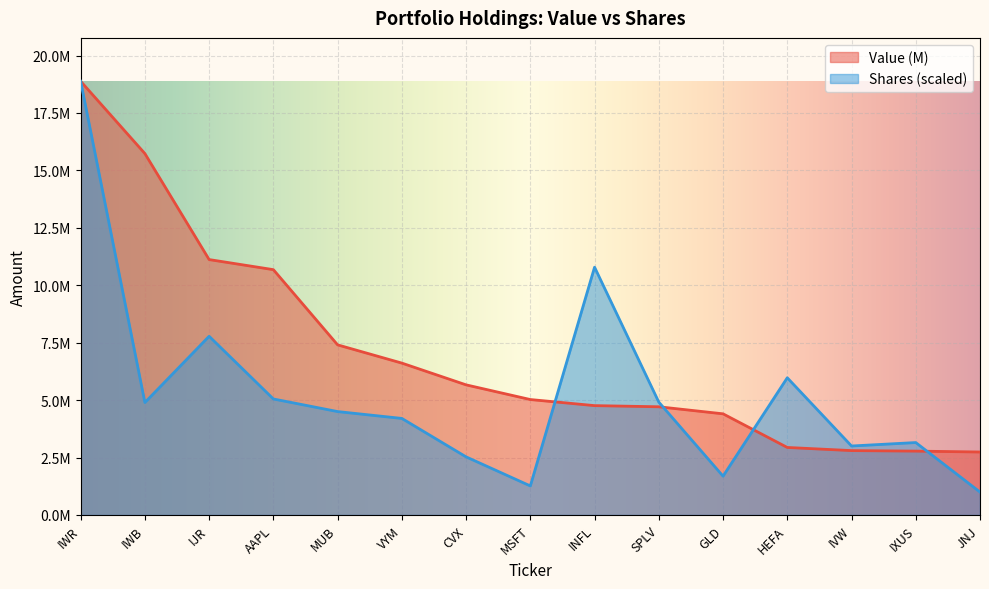

What is the value of the Shares point at the 1st from the left?

18881000.0